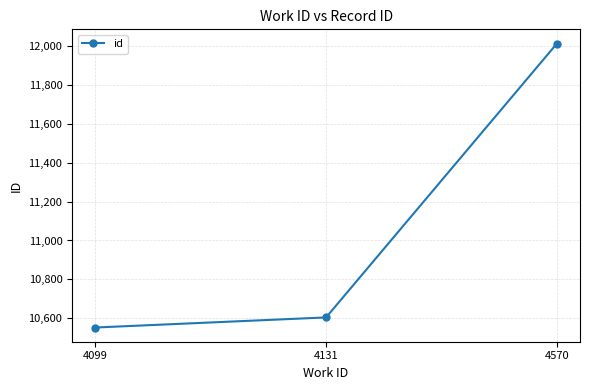

What is the approximate value at 4099?

10552